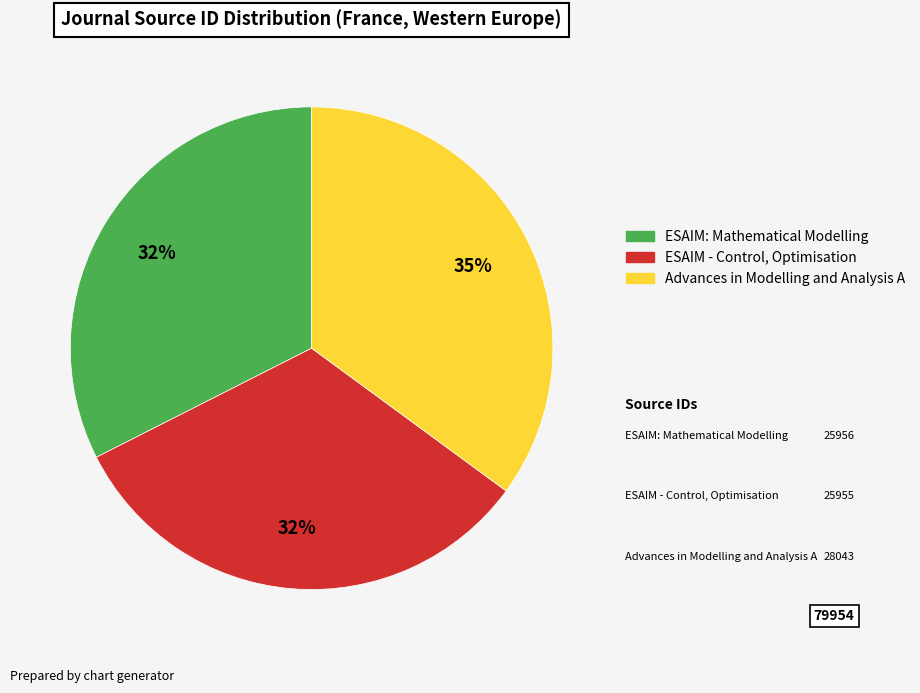

Does any single category account for the majority?

No